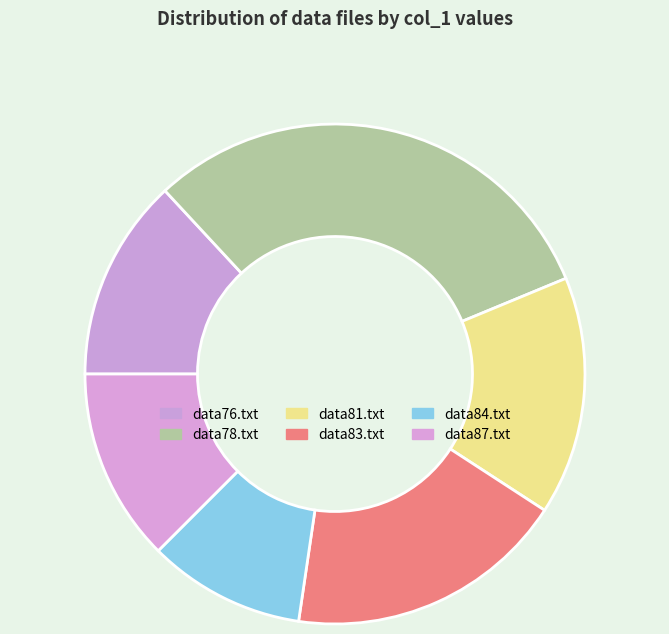

How many slices are in this pie chart?

6